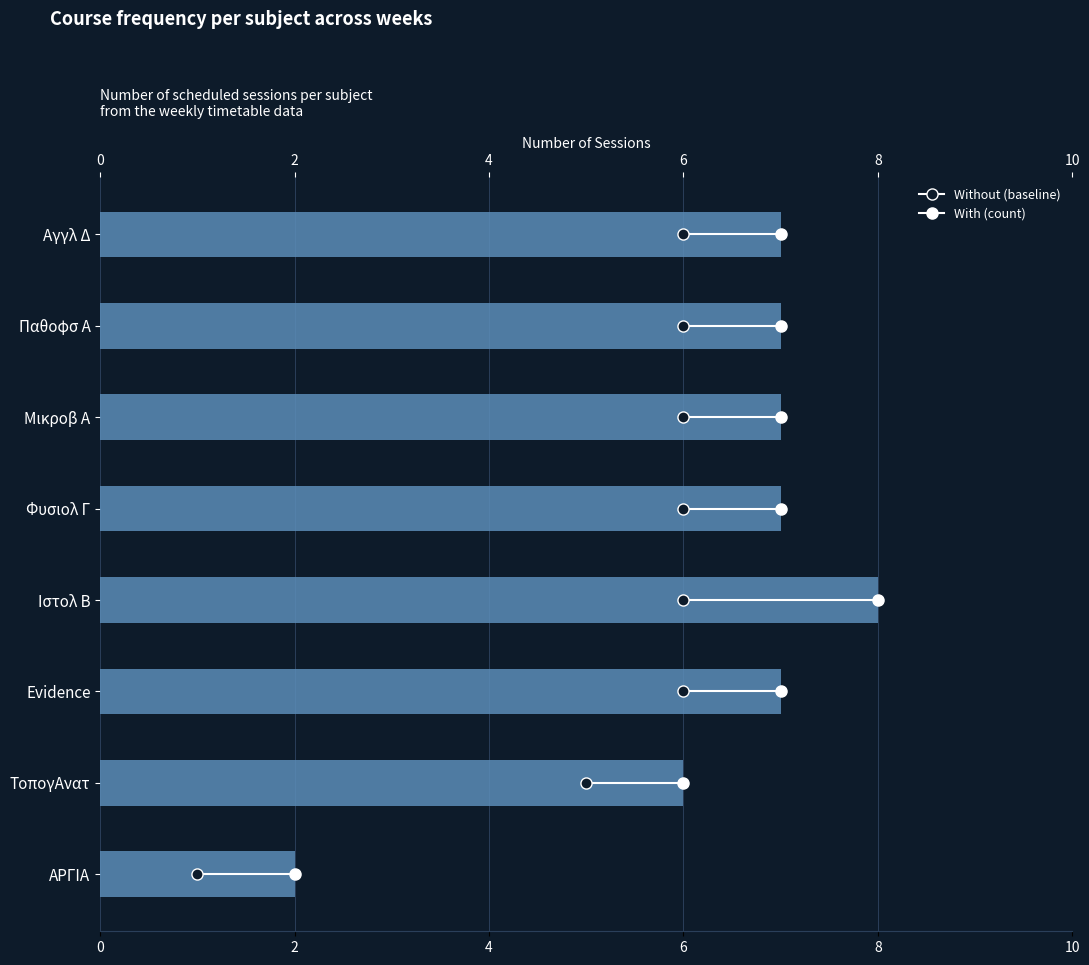

Which label corresponds to the smallest value in the chart?

ΑΡΓΙΑ